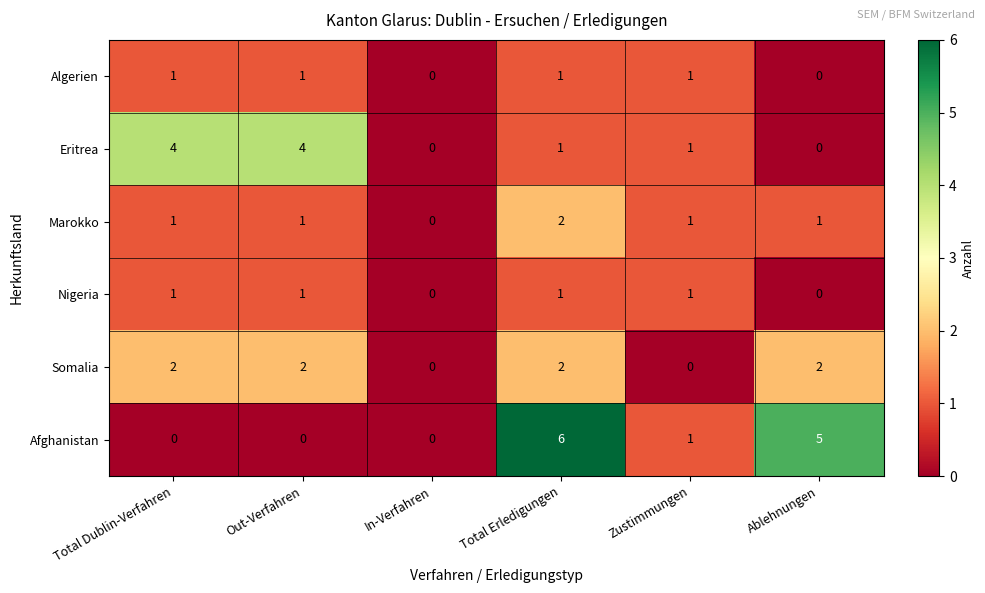

At which label does Afghanistan reach its peak?

Total Erledigungen